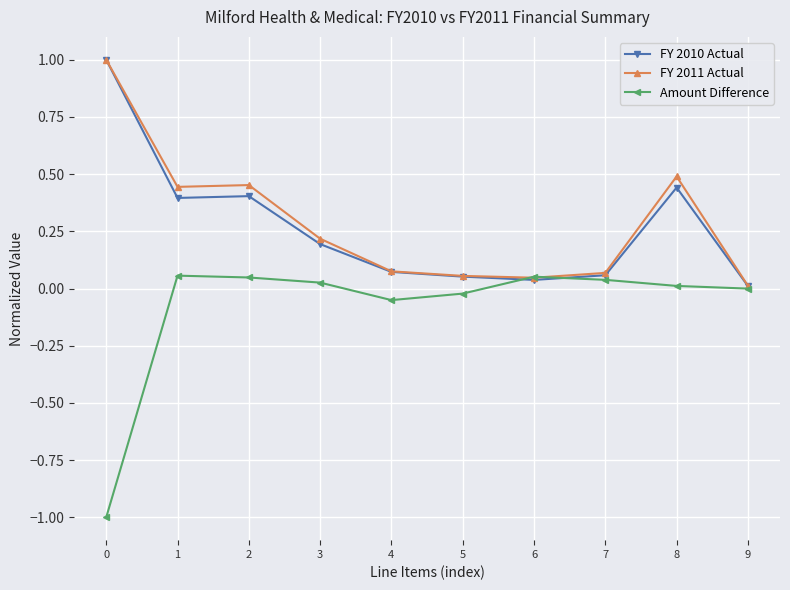

What is the maximum value shown in the chart?

1.0